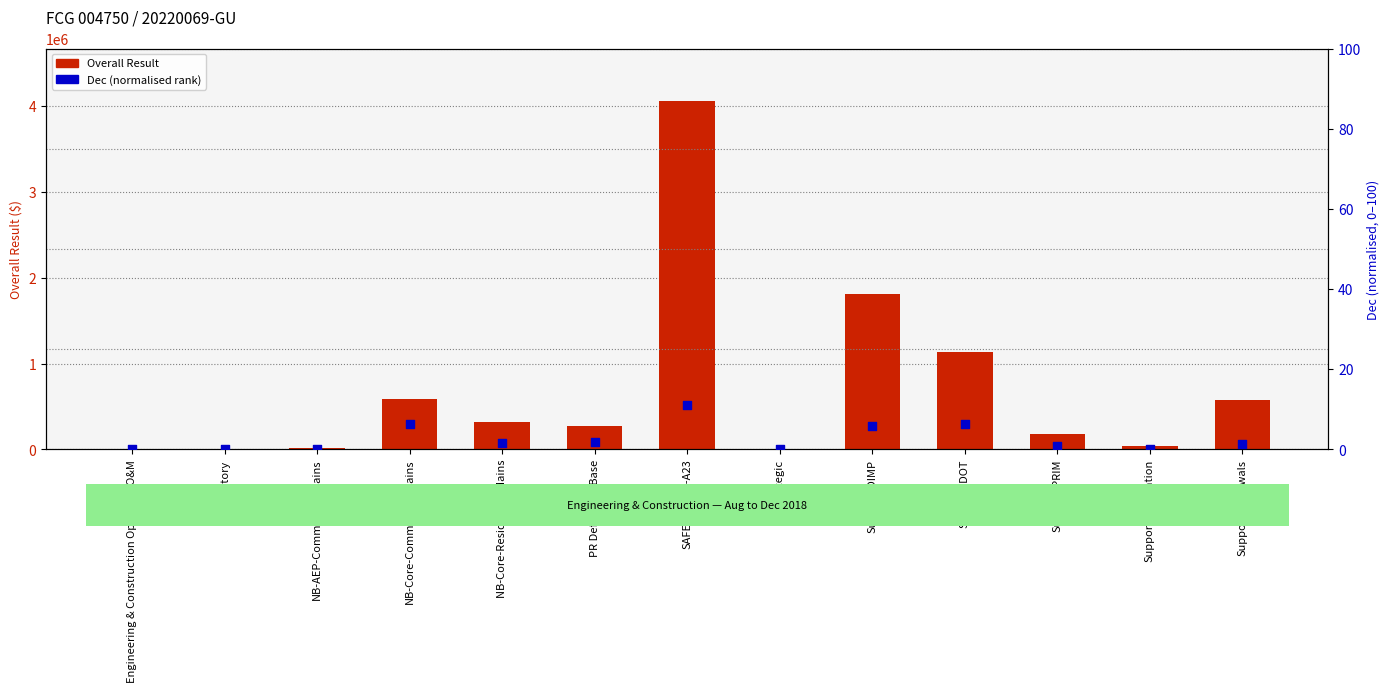

Which series has the largest total across all categories?

Overall Result